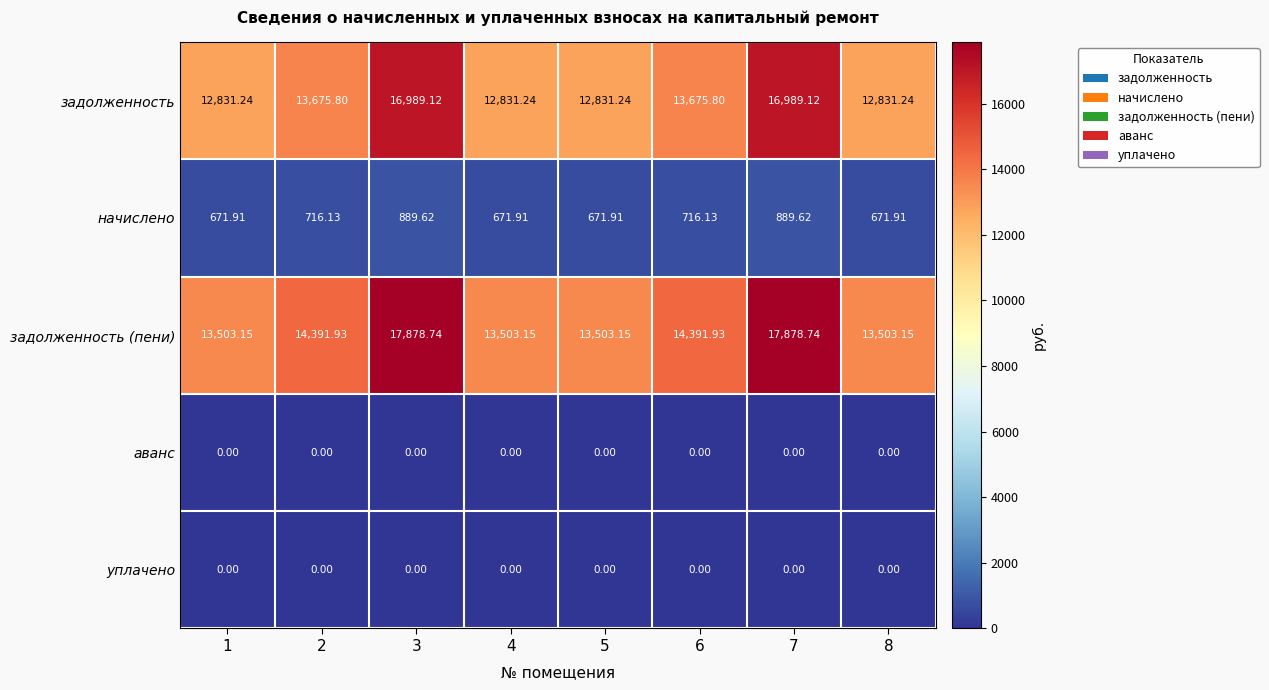

Which series has the largest total across all categories?

задолженность (пени)